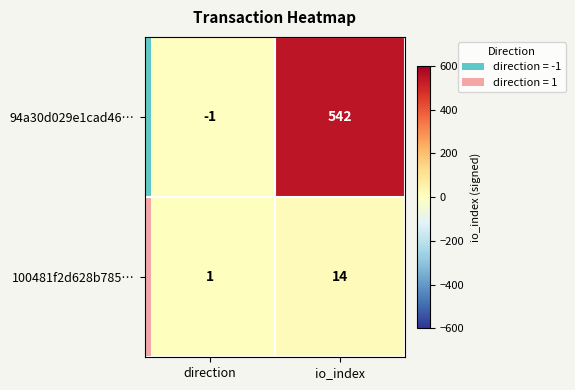

List the series in order of their peak value, highest first.

94a30d029e1cad46…, 100481f2d628b785…